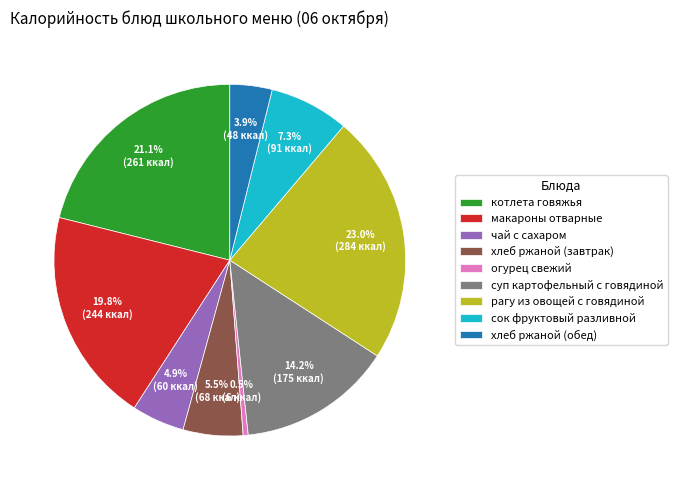

Which slice is the smallest?

огурец свежий